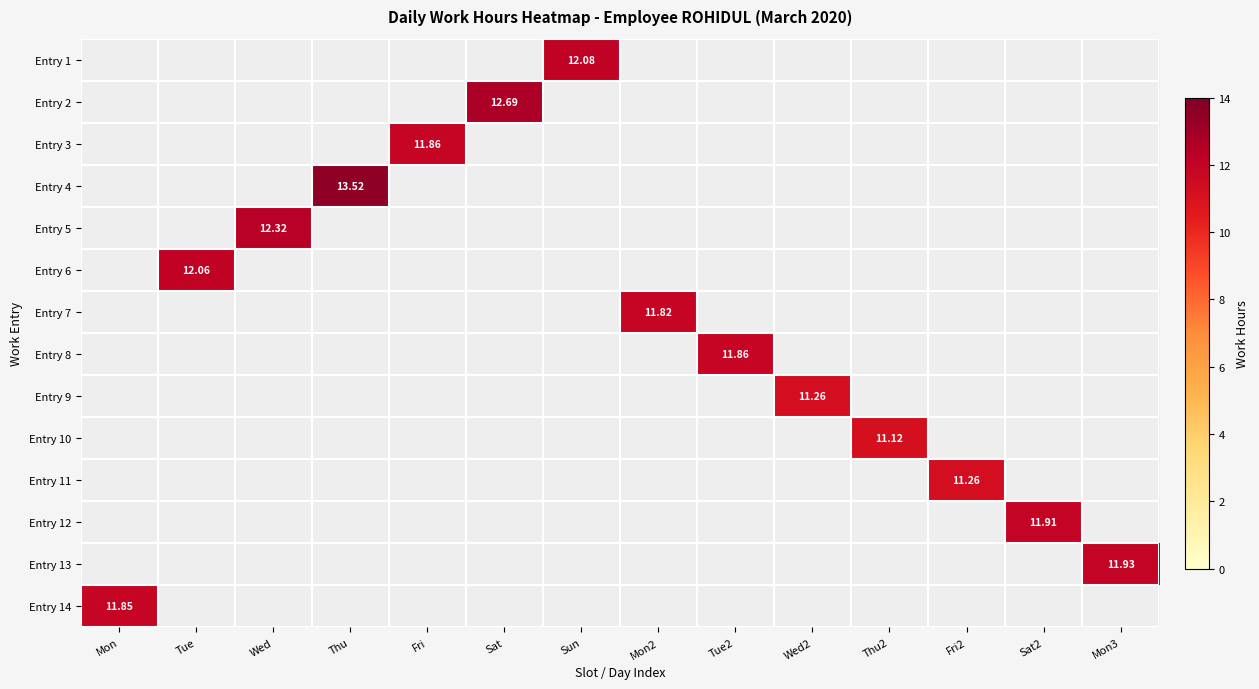

At how many categories does at least one series exceed 6?

14